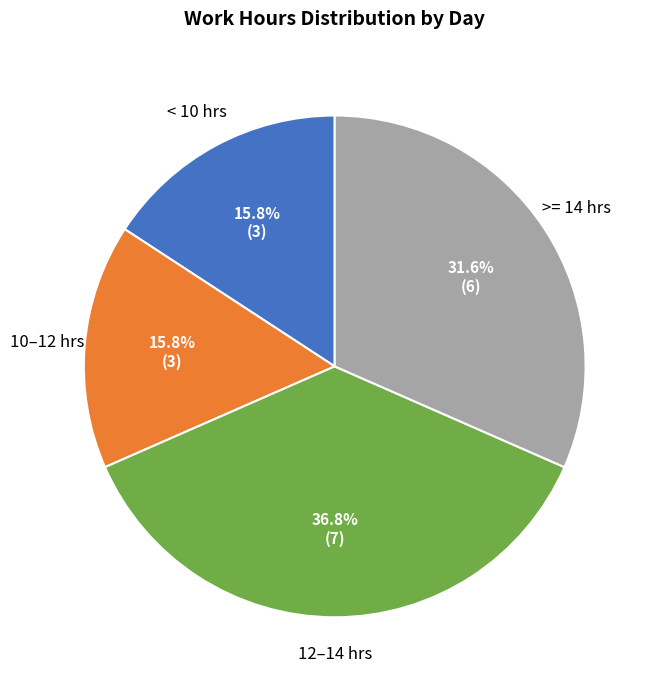

Does any single category account for the majority?

No